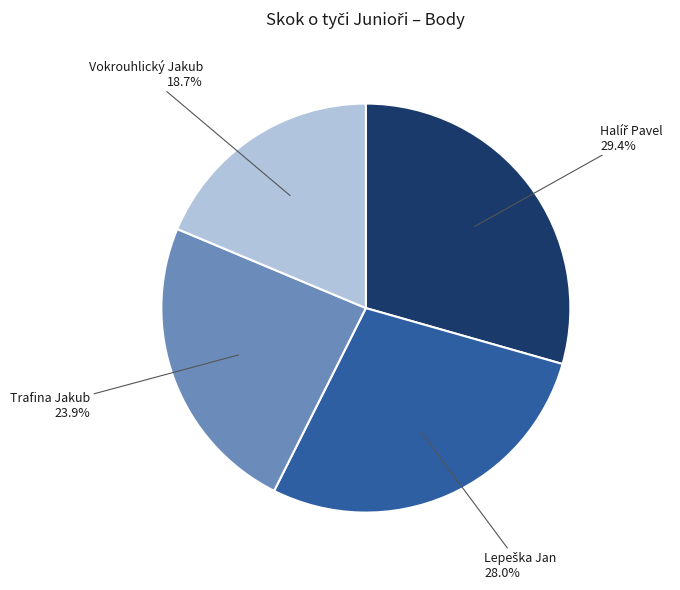

Which category has the smallest portion of the pie?

Vokrouhlický Jakub